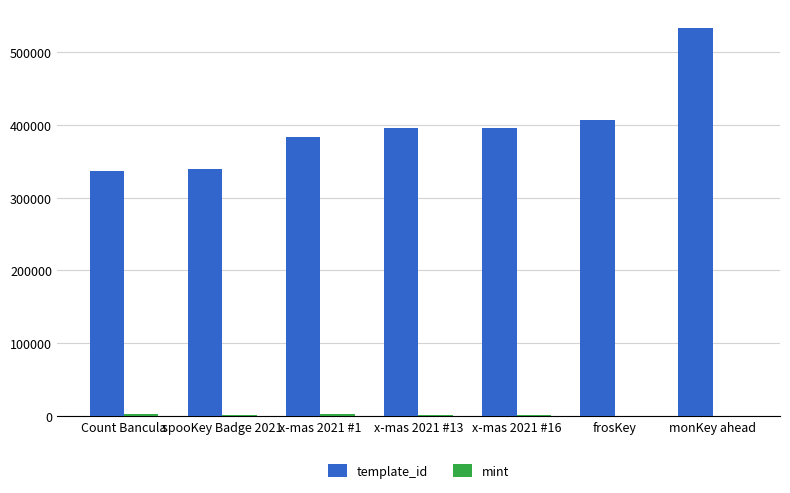

Which series changed the most between frosKey and monKey ahead?

template_id